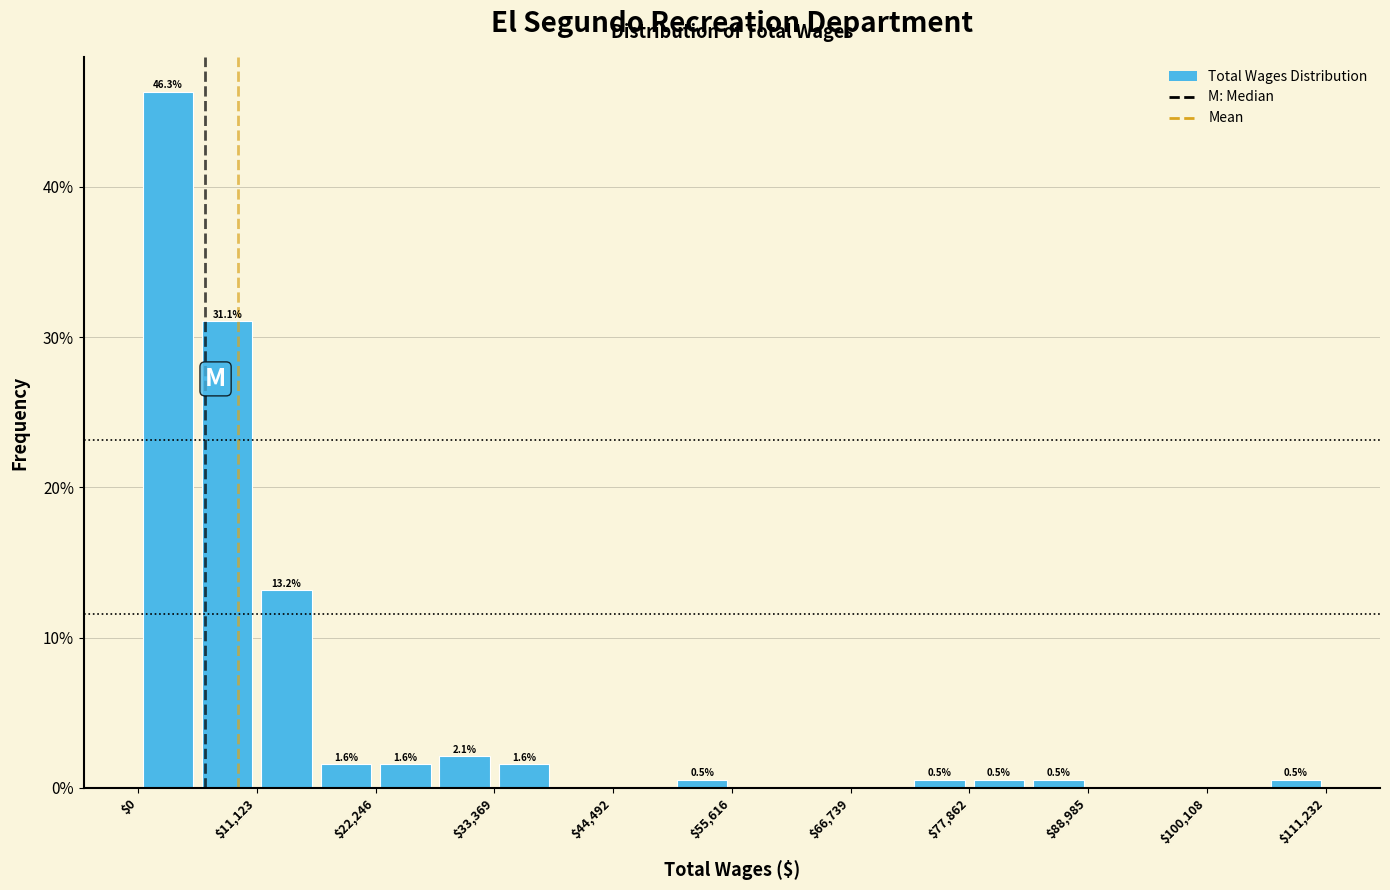

Around what value on the x-axis is the tallest bar? Give the approximate position of its centre, as read against the axis.

2000